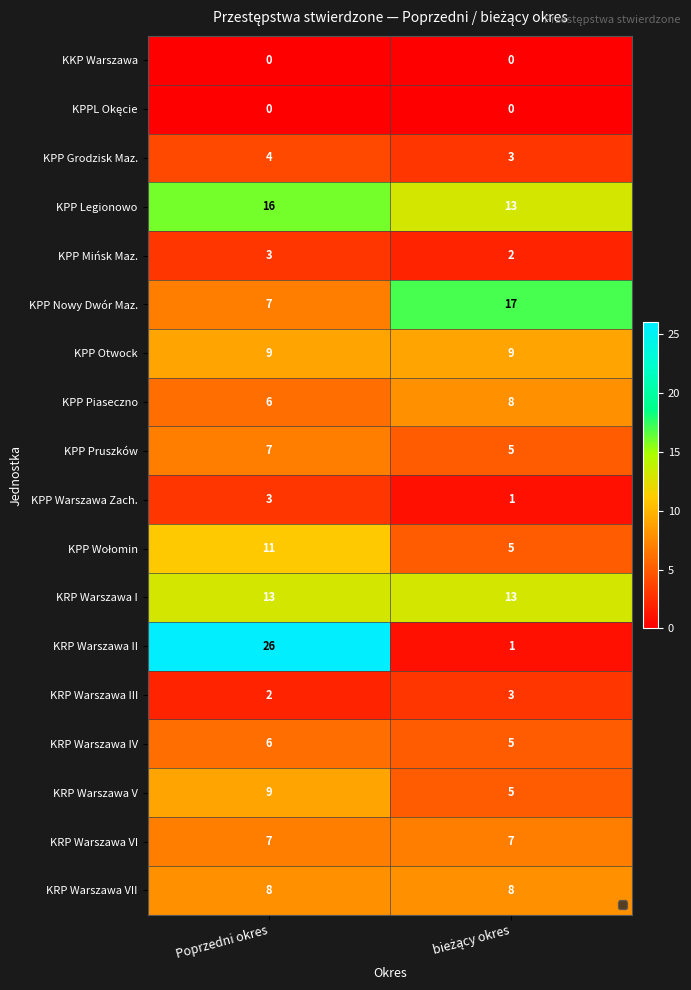

What is the difference between the KPP Wołomin values at bieżący okres and Poprzedni okres?

6